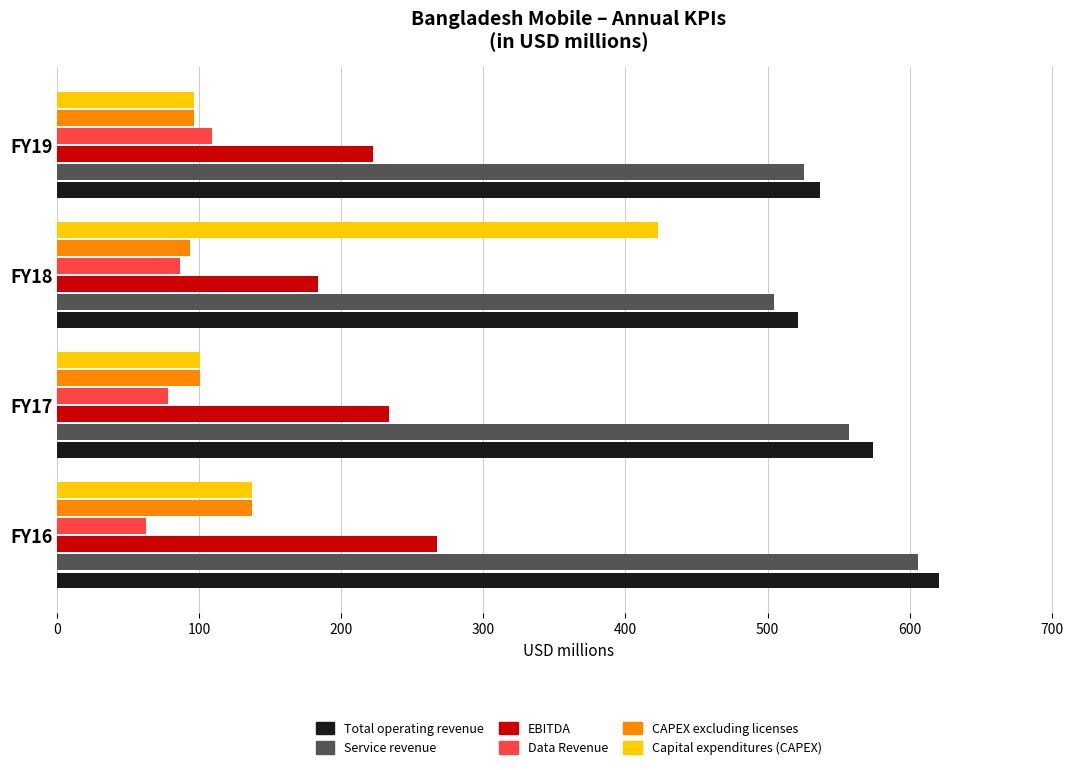

Is the value of Total operating revenue at FY16 greater than the value of CAPEX excluding licenses at FY17?

Yes